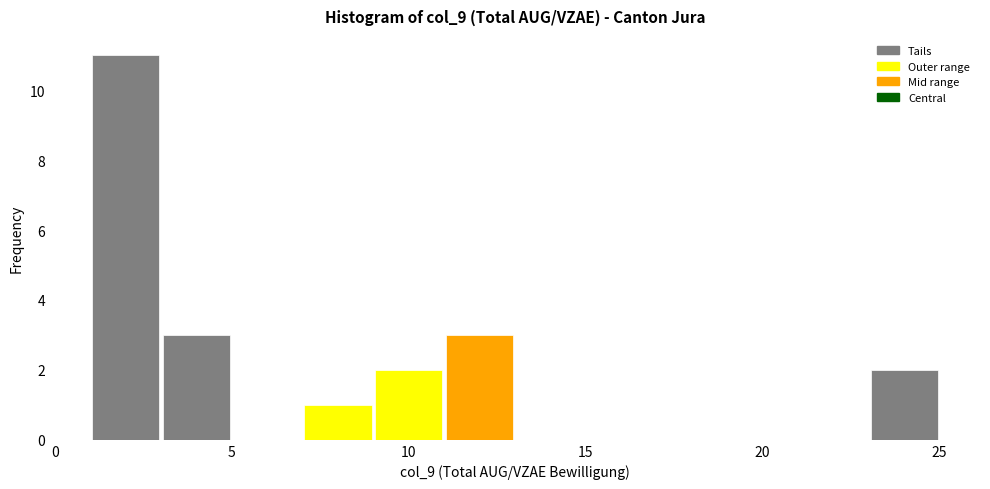

What is the height of the bar covering 11 to 13 on the x-axis? The values are not printed on the chart, so give them approximately, as read against the axis.

3